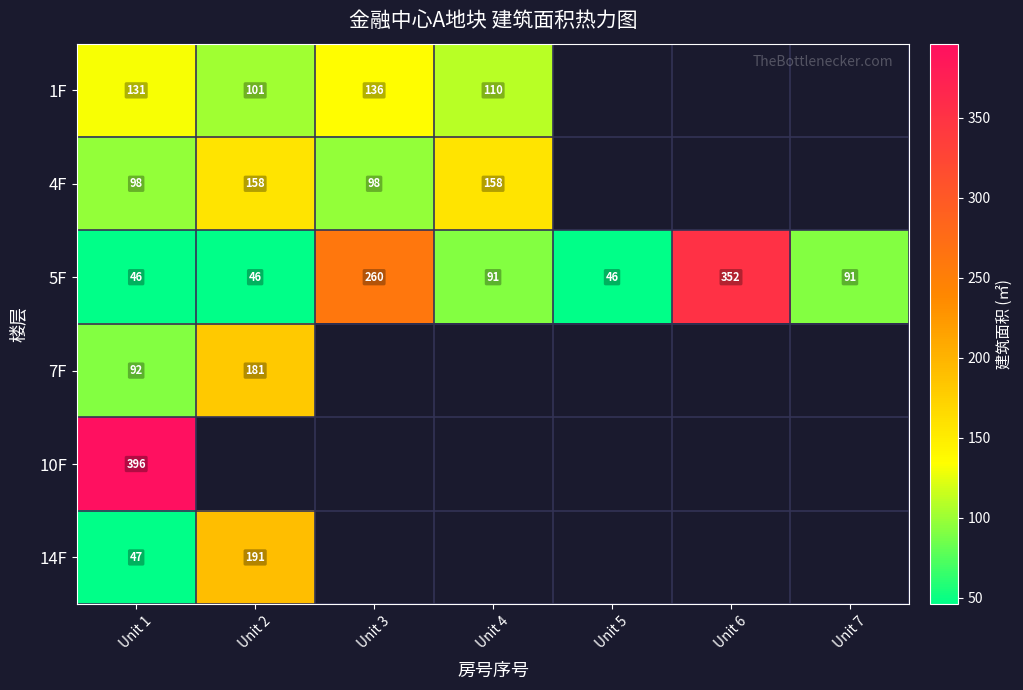

Is the value of 14F at Unit 1 greater than the value of 7F at Unit 1?

No